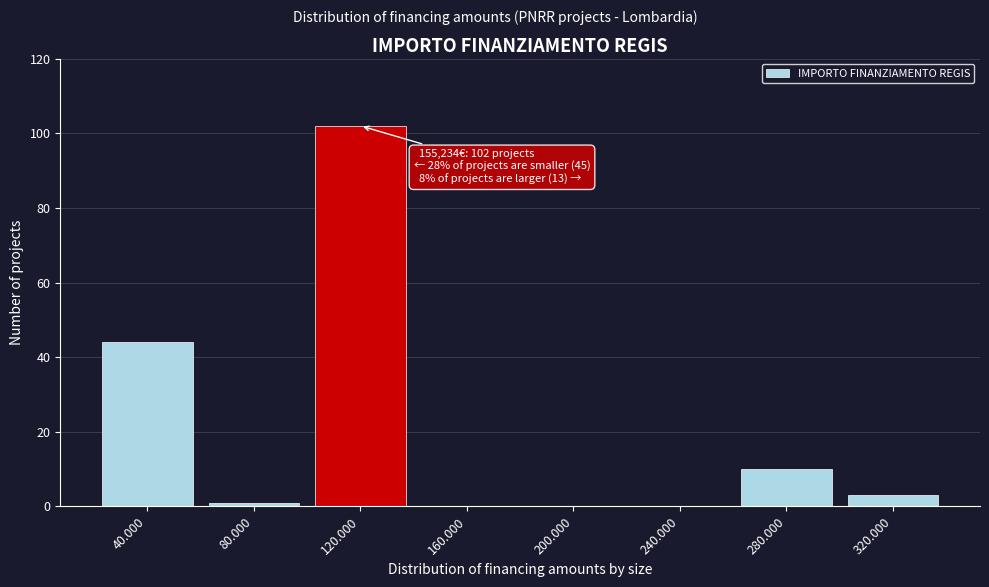

Reading left to right, extract all data points from this chart.

40.000=44	80.000=1	120.000=102	160.000=0	200.000=0	240.000=0	280.000=10	320.000=3